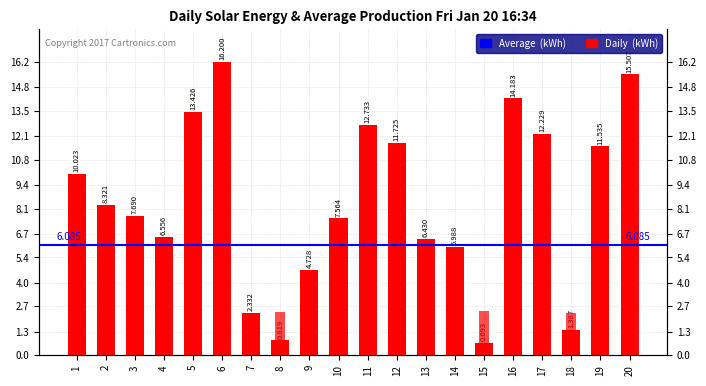

The value of Daily  (kWh) at 11 is 18.3. True or false?

False